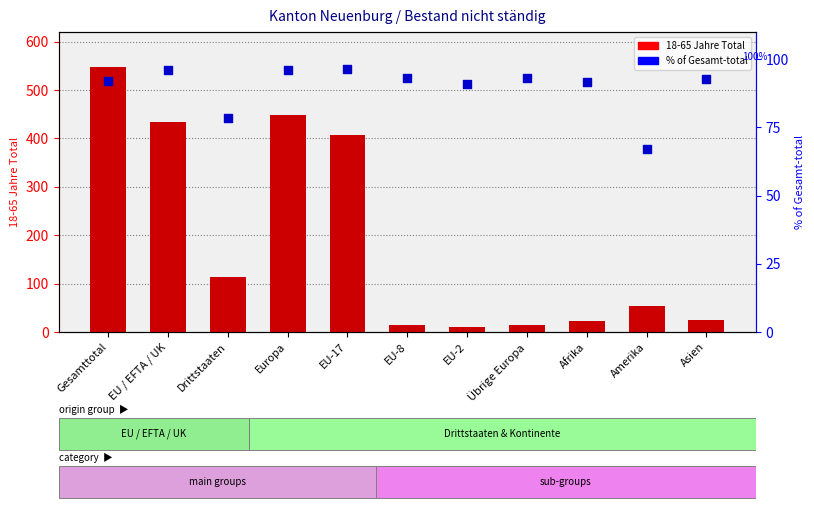

What are all the series names shown in the legend?

18-65 Jahre Total, % of Gesamt-total